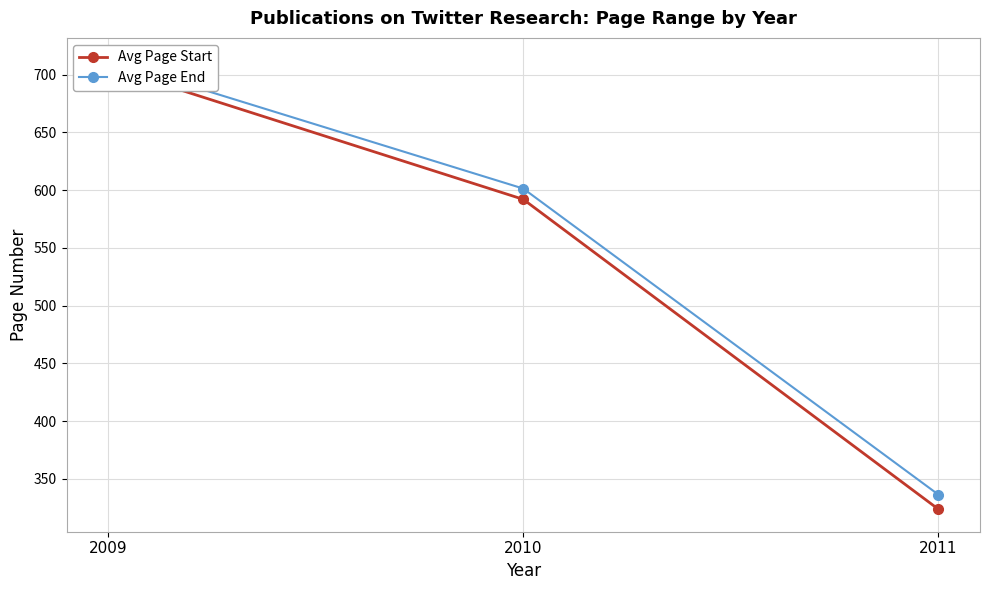

Reading left to right, what are all the values shown in this chart?

Avg Page Start: 706.7	592.0	323.7
Avg Page End: 712.3	601.3	336.4